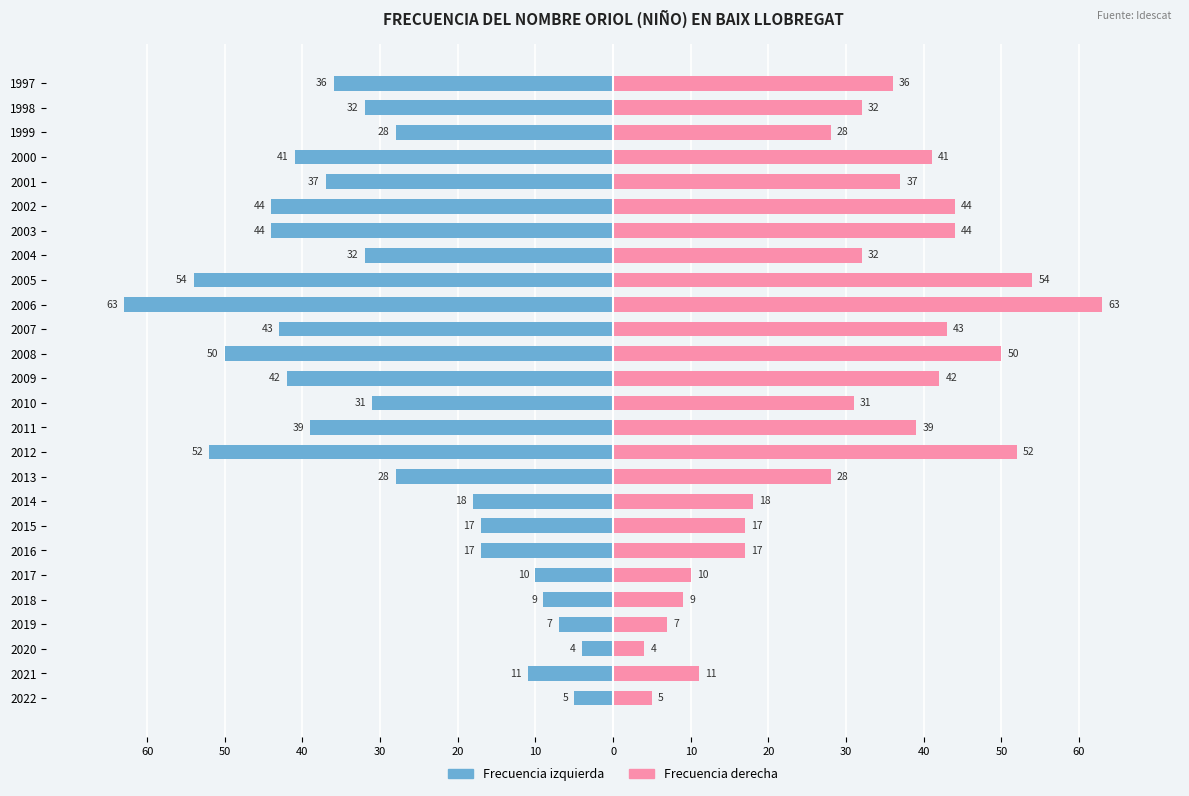

What is the difference between the highest and lowest values at 2016?

34